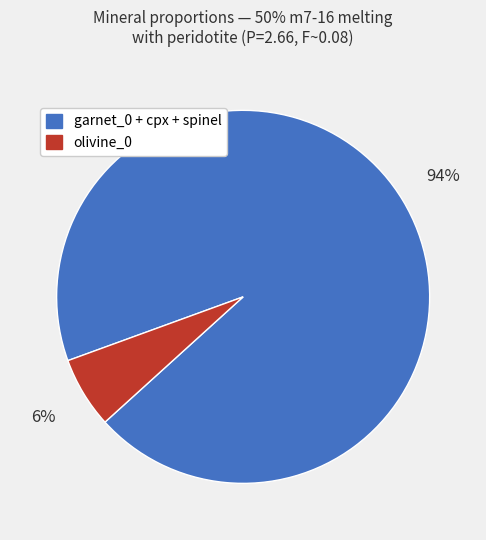

Is there any slice that represents more than half of the pie?

Yes